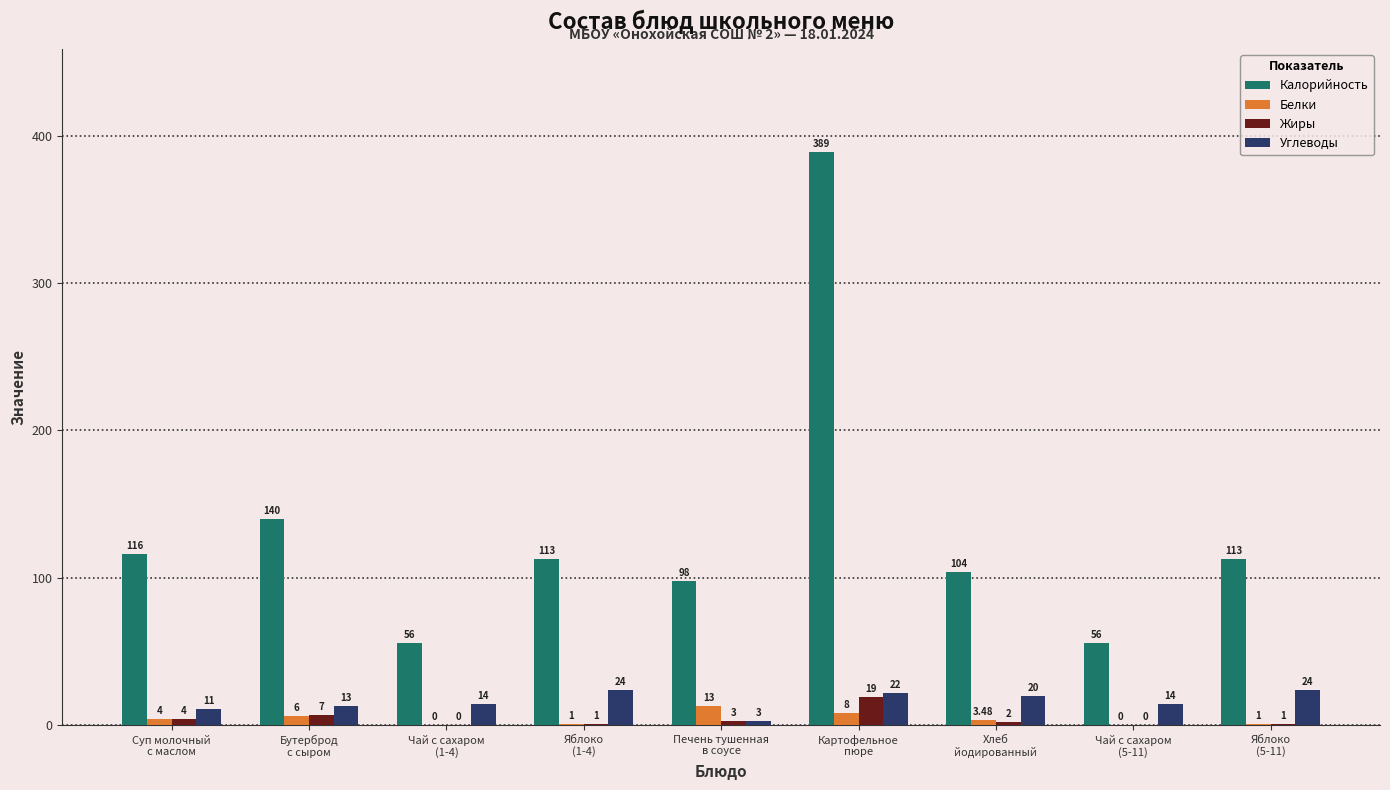

Which series has the largest total across all categories?

Калорийность